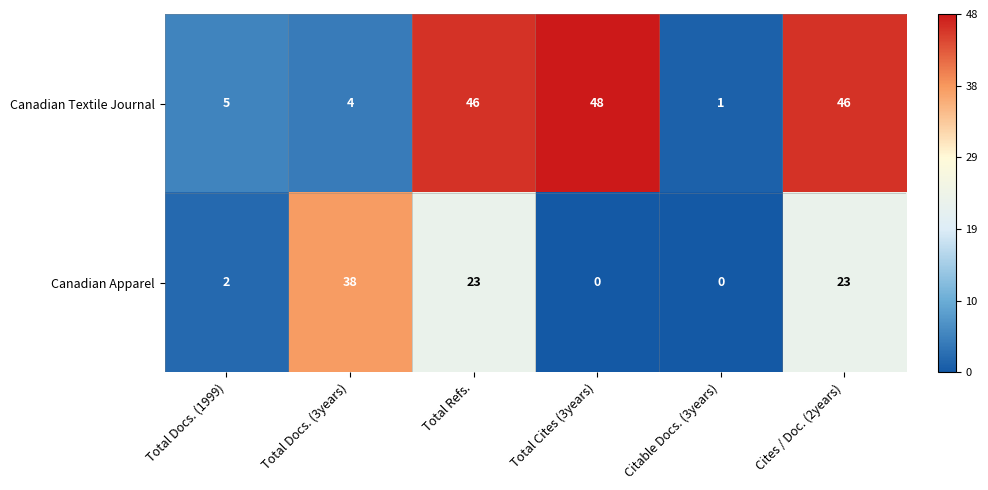

What is the difference between the Canadian Apparel values at Total Docs. (3years) and Citable Docs. (3years)?

38